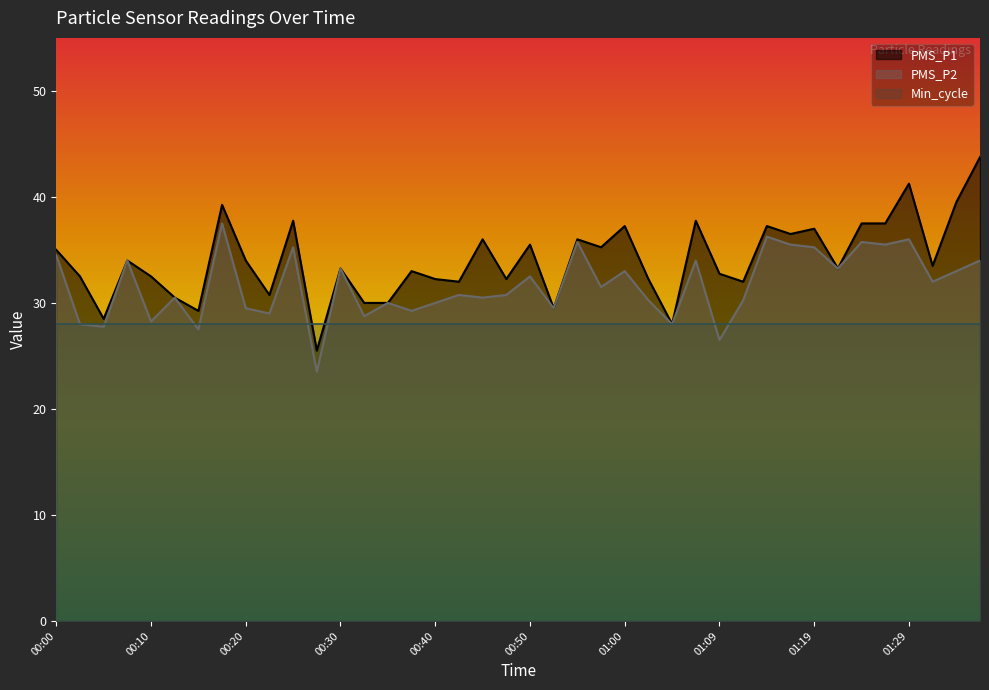

List the series in order of their overall mean, lowest first.

Min_cycle, PMS_P2, PMS_P1